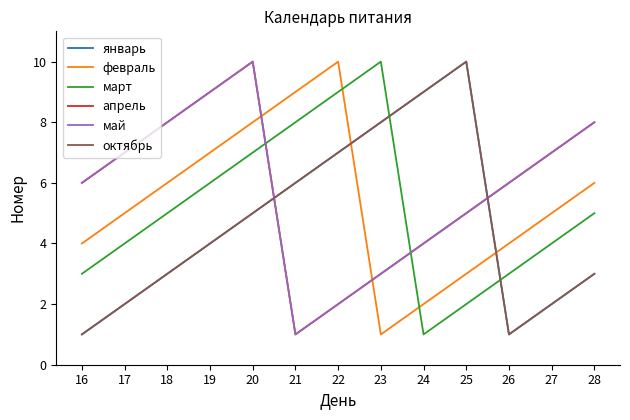

Does the chart have visible grid lines?

No